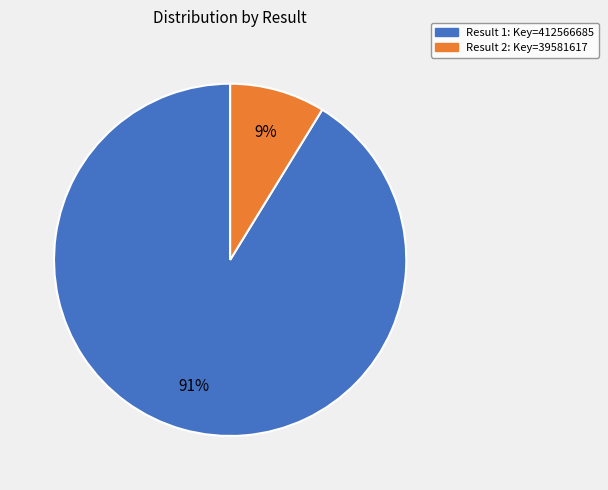

How many segments does this pie chart have?

2